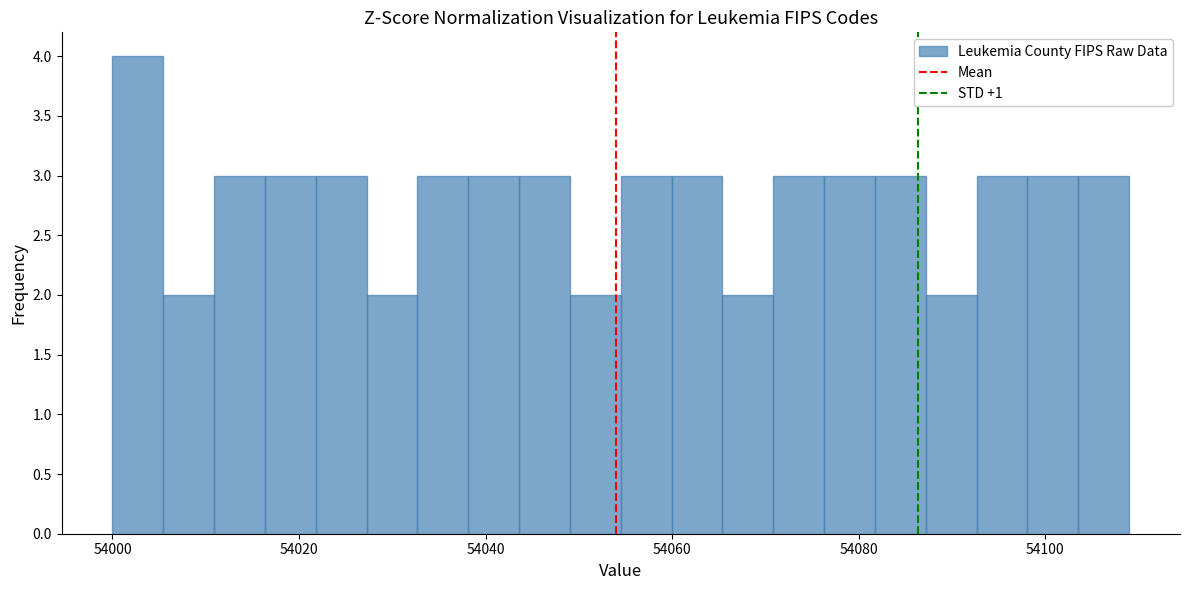

Around what value on the x-axis is the tallest bar? Give the approximate position of its centre, as read against the axis.

54002